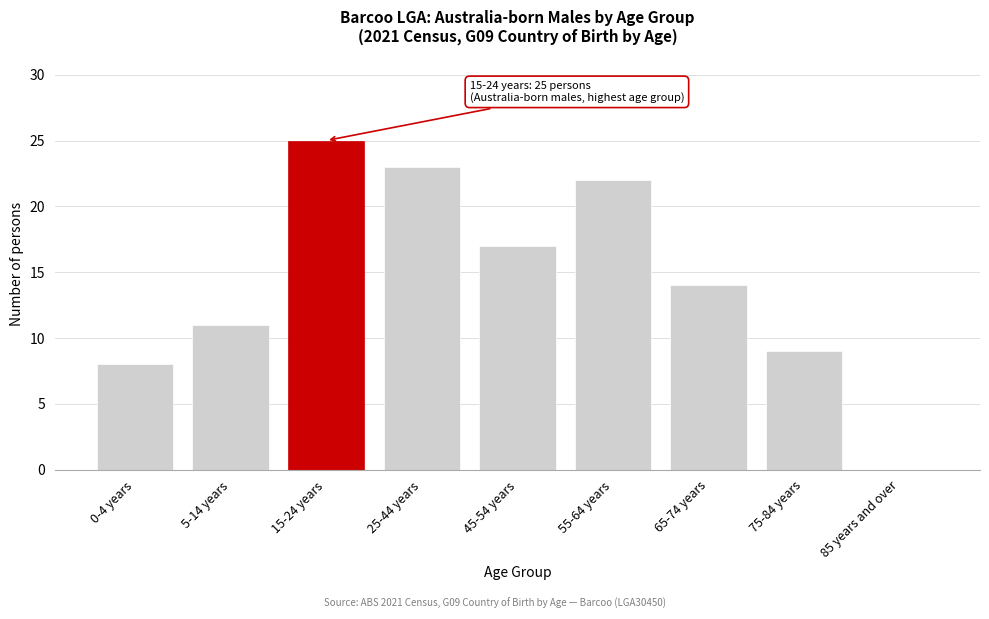

Reading left to right, list all the values displayed in this chart.

0-4 years=8	5-14 years=11	15-24 years=25	25-44 years=23	45-54 years=17	55-64 years=22	65-74 years=14	75-84 years=9	85 years and over=0